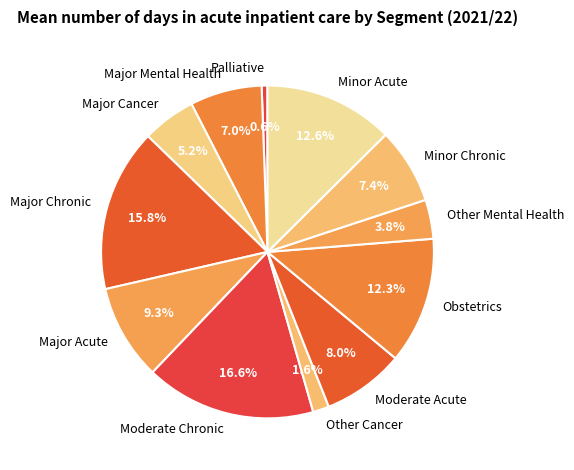

The Palliative slice represents 1% of the pie. True or false?

True